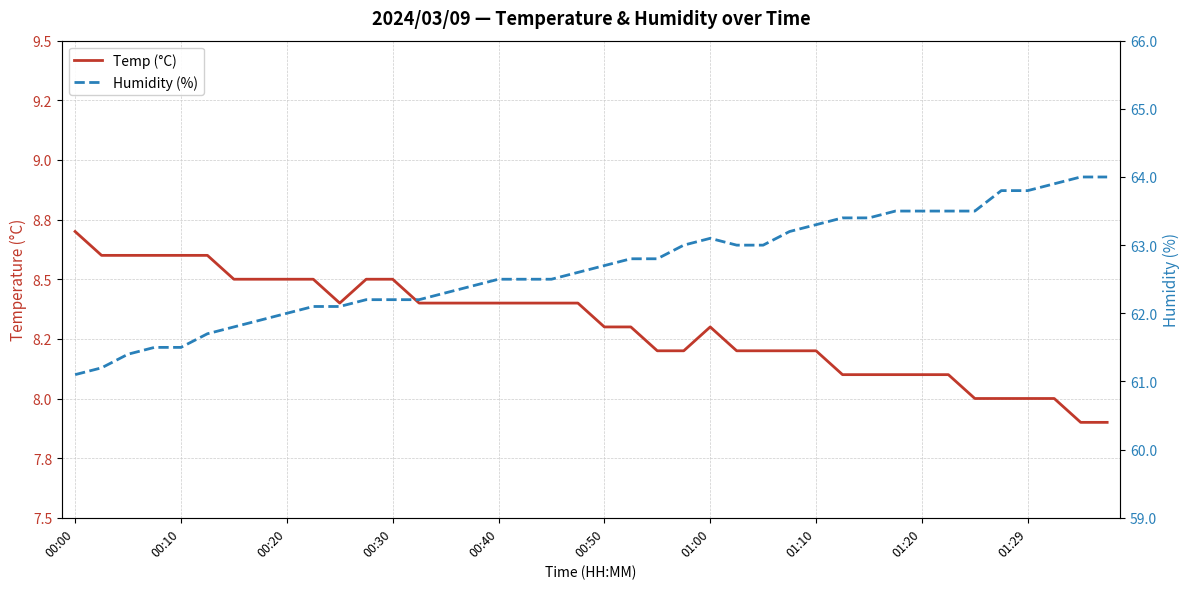

Is the value of Humidity (%) at 35 greater than the value of Temp (°C) at 39?

Yes